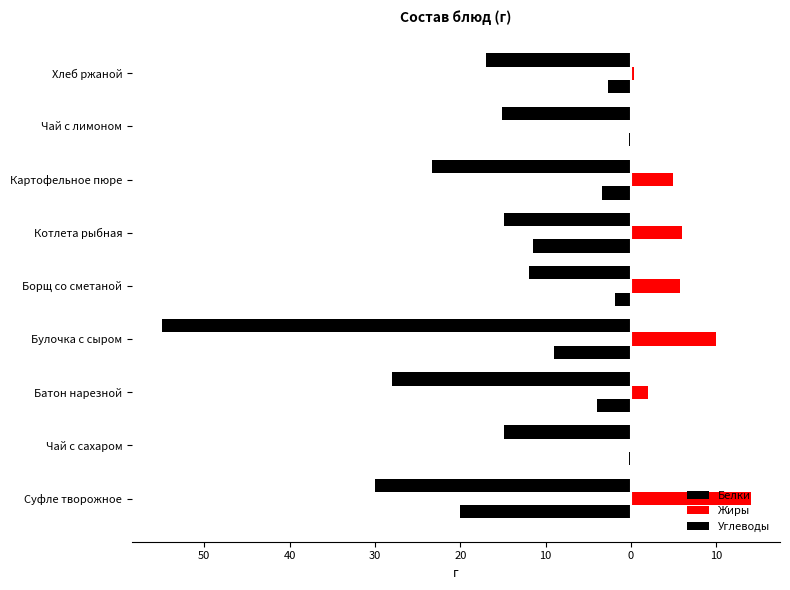

How many data points in Белки are less than -3?

5